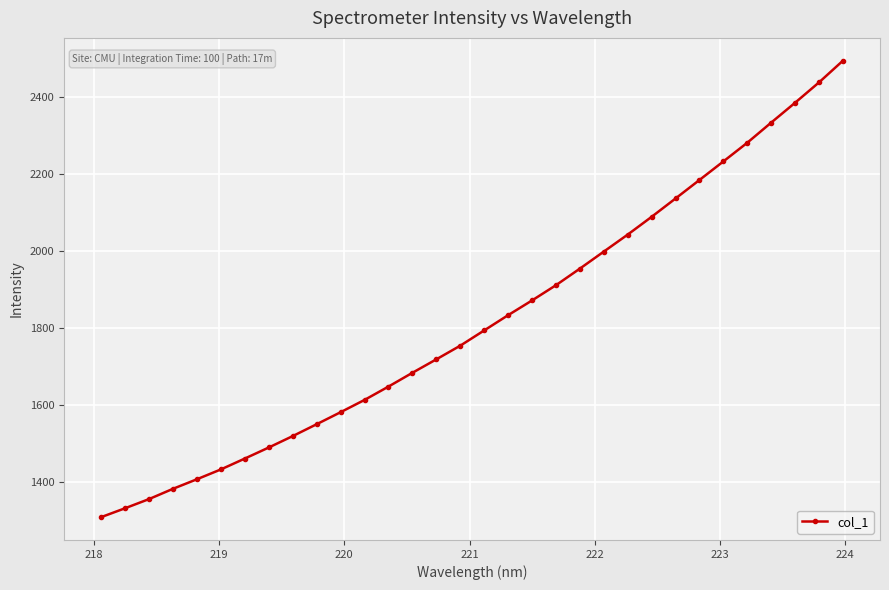

What is the difference between the maximum and minimum values?

1183.9